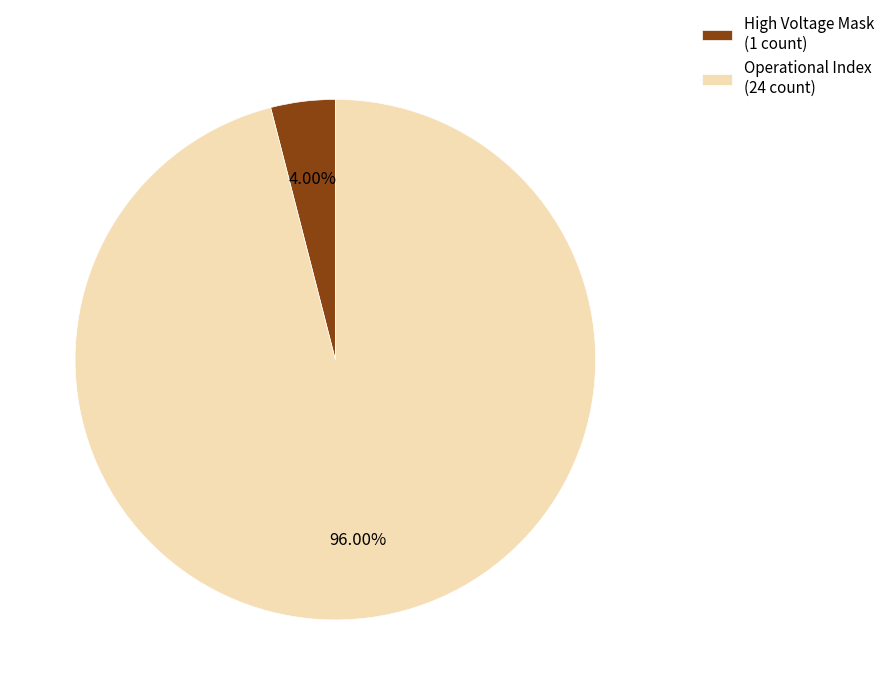

What is the ratio of the value at Operational Index (24 count) to the value at High Voltage Mask (1 count)?

24.0